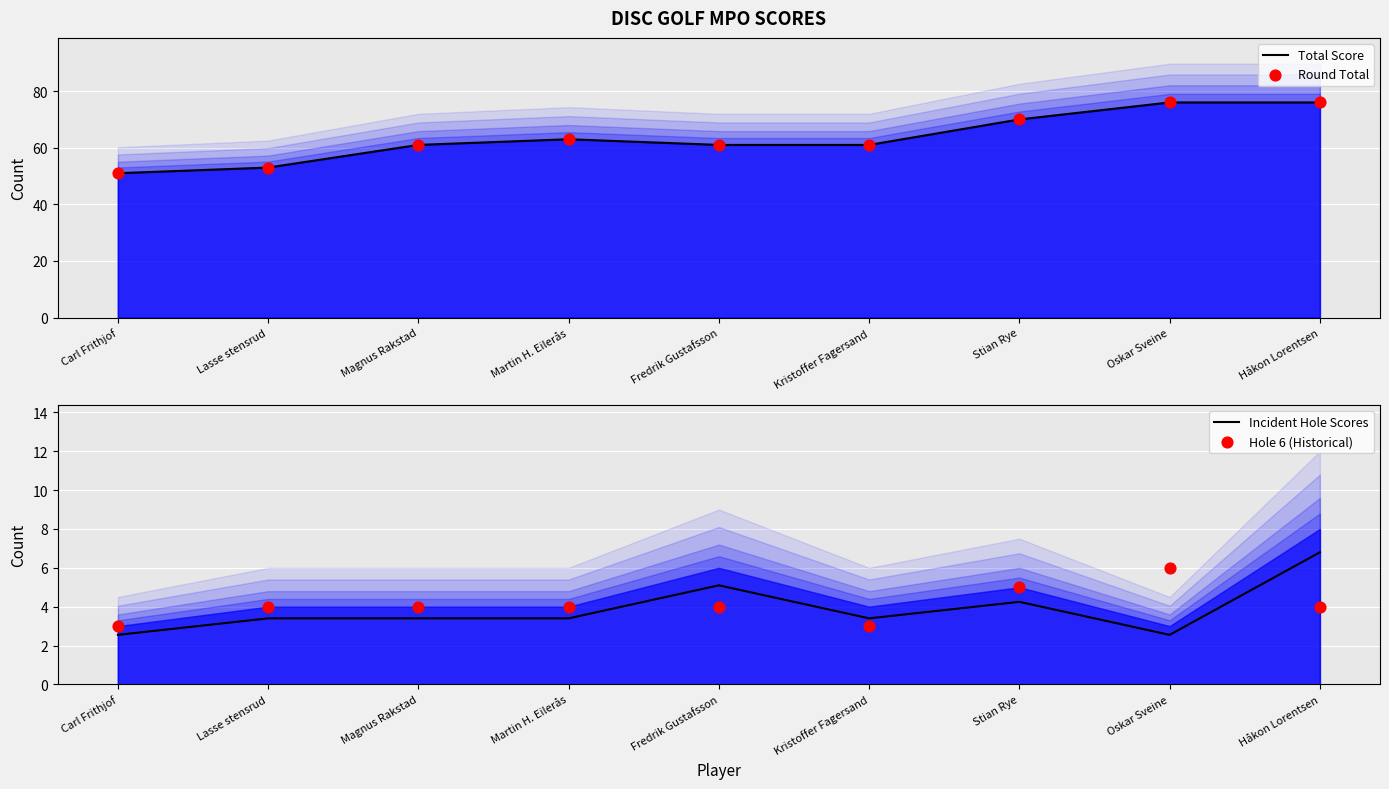

Which series has the largest total across all categories?

event_total_score (line)